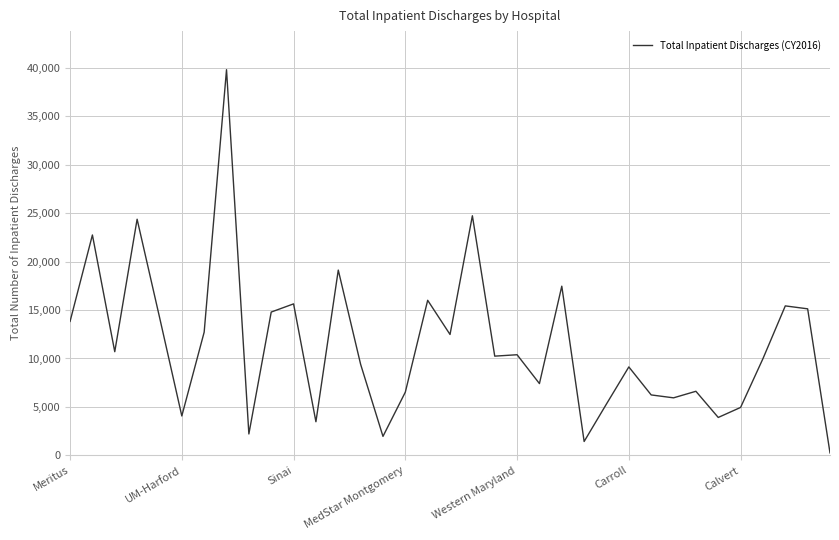

True or false: there are more than 2 points higher than both neighbors.

True